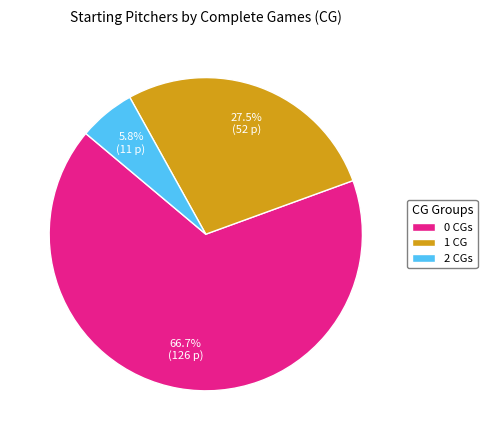

Does 2 represent more than half of the total?

No